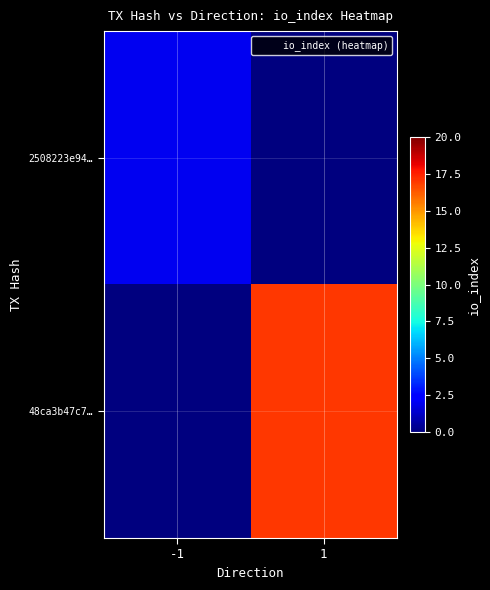

Reading left to right, what are all the values shown in this chart?

2508223e94…: -1=2	1=0
48ca3b47c7…: -1=0	1=17